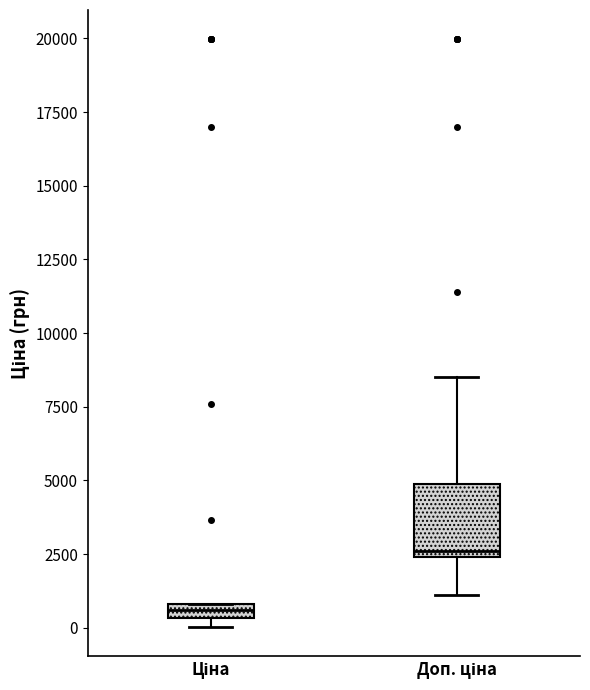

Which box has the lowest median line?

Ціна